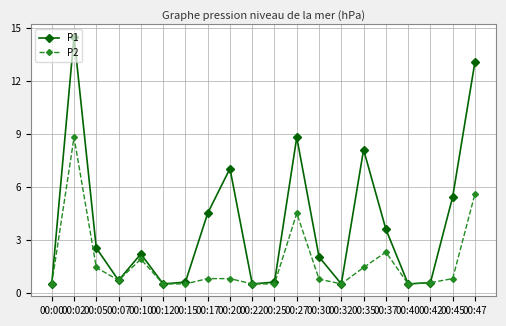

Reading left to right, what are all the values shown in this chart?

P1: 00:00=0.5	00:02=14.5	00:05=2.5	00:07=0.7	00:10=2.2	00:12=0.5	00:15=0.6	00:17=4.5	00:20=7.0	00:22=0.5	00:25=0.6	00:27=8.8	00:30=2.0	00:32=0.5	00:35=8.1	00:37=3.6	00:40=0.5	00:42=0.6	00:45=5.4	00:47=13.1
P2: 00:00=0.5	00:02=8.8	00:05=1.4	00:07=0.7	00:10=1.9	00:12=0.5	00:15=0.5	00:17=0.8	00:20=0.8	00:22=0.5	00:25=0.5	00:27=4.5	00:30=0.8	00:32=0.5	00:35=1.4	00:37=2.3	00:40=0.5	00:42=0.6	00:45=0.8	00:47=5.6